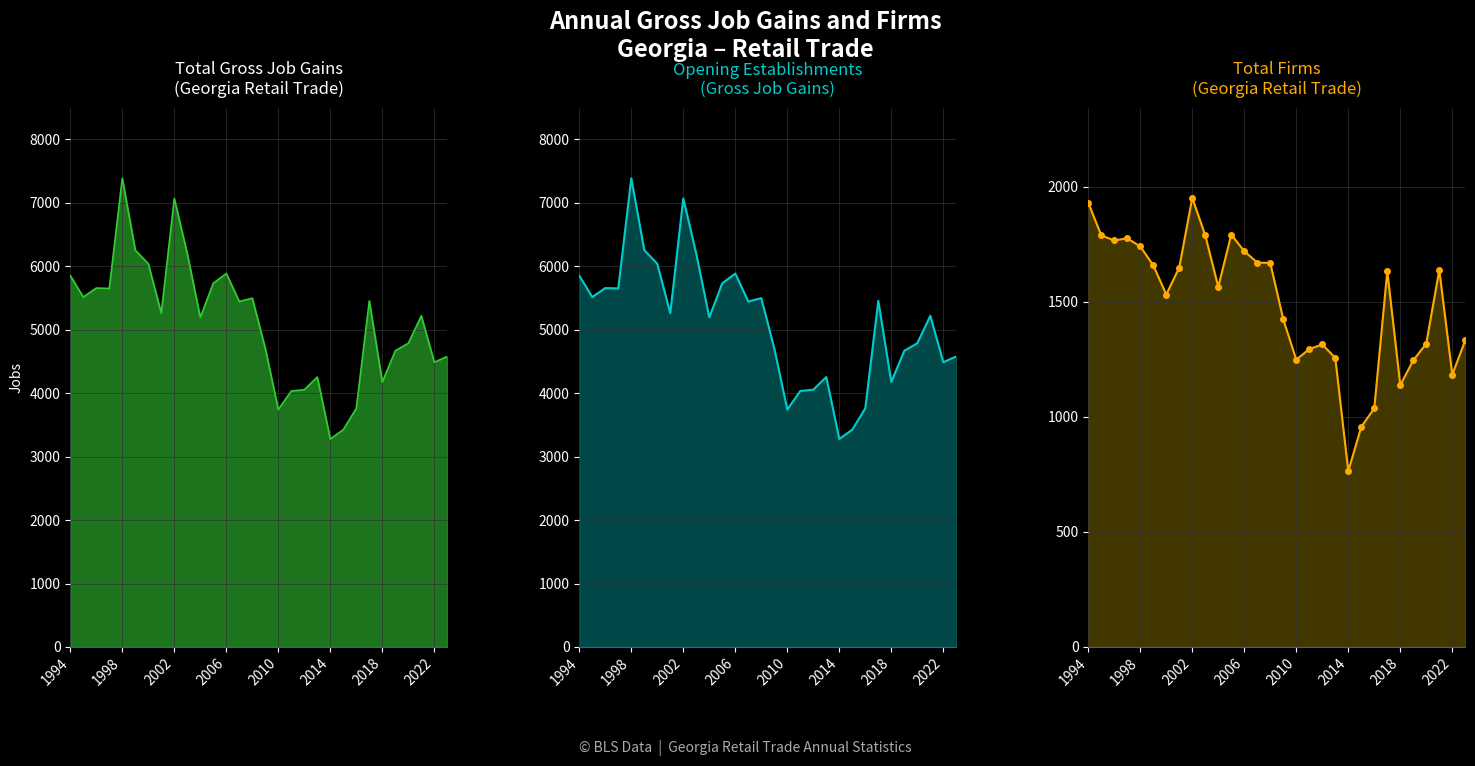

The Total Gross Job Gains series shows 2761 at 2023. True or false?

False